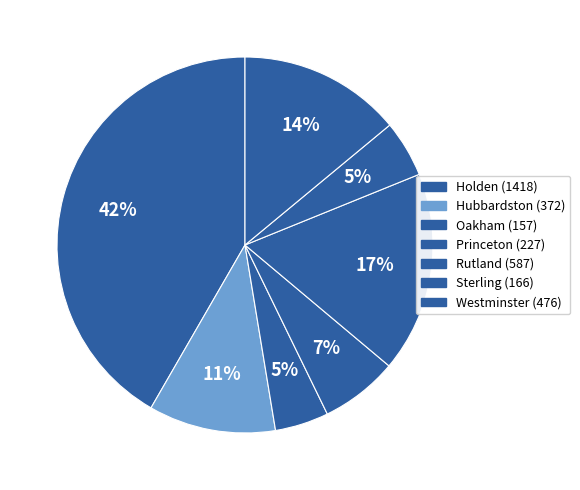

What percentage is the Rutland slice, to the nearest percent?

17%